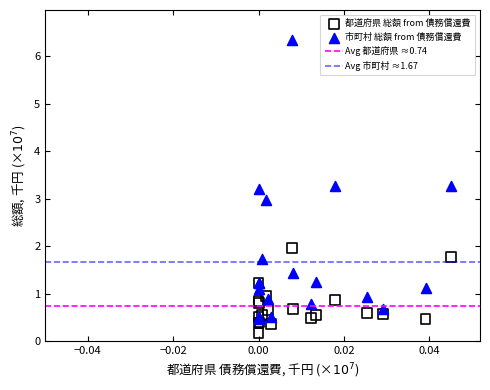

Which series reaches the minimum Y coordinate?

都道府県 総額 from 債務償還費